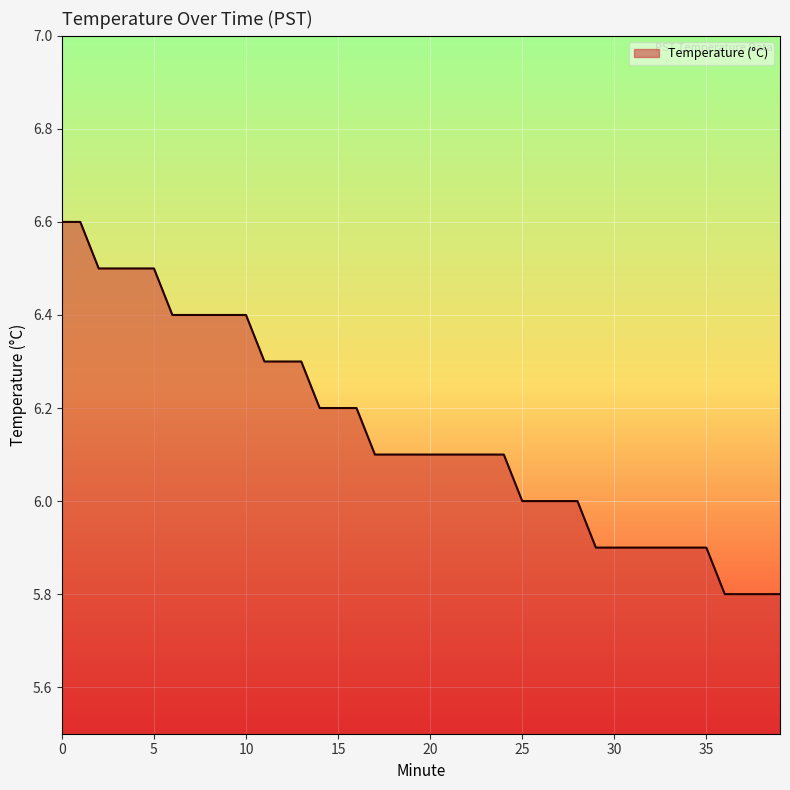

How many distinct data groups are displayed?

1